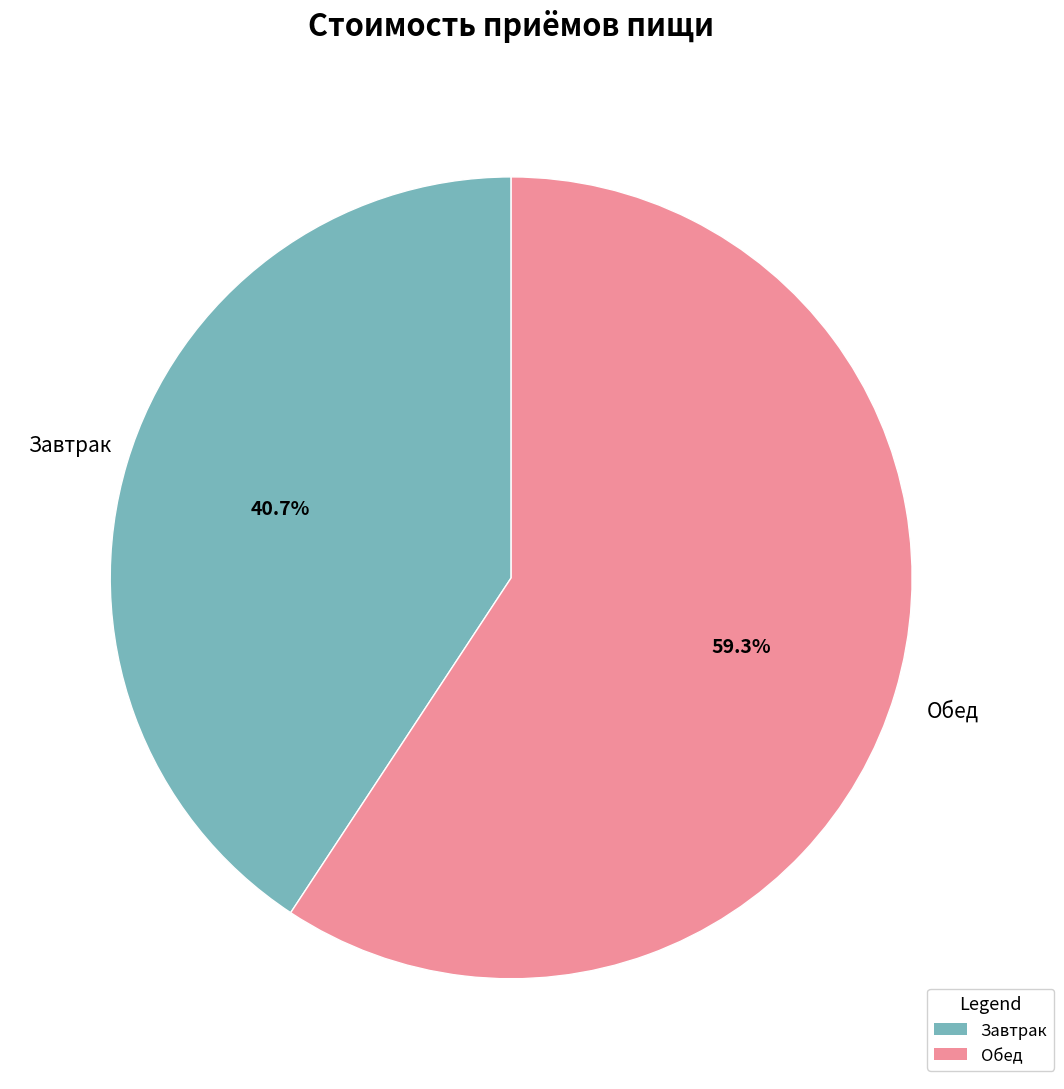

Is there any slice that represents more than half of the pie?

Yes